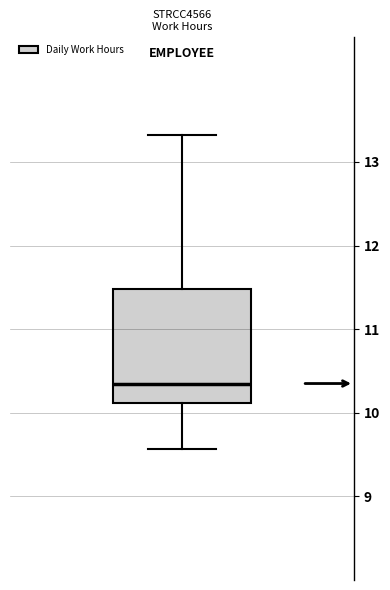

Transcribe this box plot: give where the median line is, the range the box spans, and where the two whiskers end, as read against the y-axis. The values are not printed on the chart, so give them approximately, as read against the axis.

median 10.4, box 10.1 to 11.5, whiskers 9.6 to 13.3